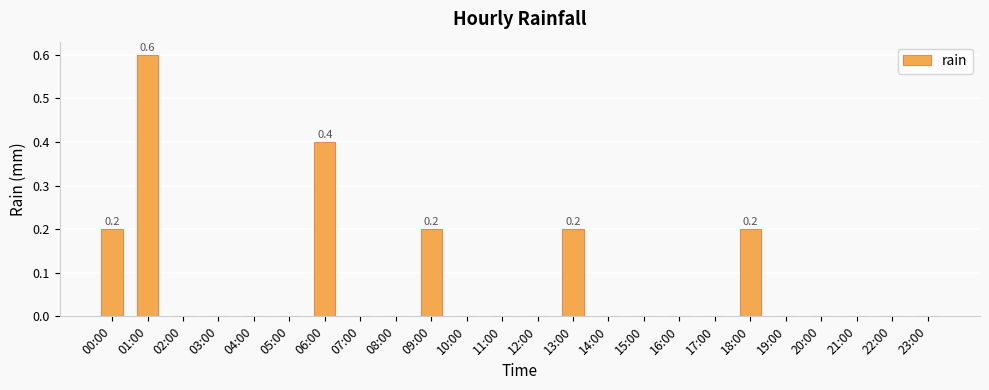

What is the maximum value shown in the chart?

0.6